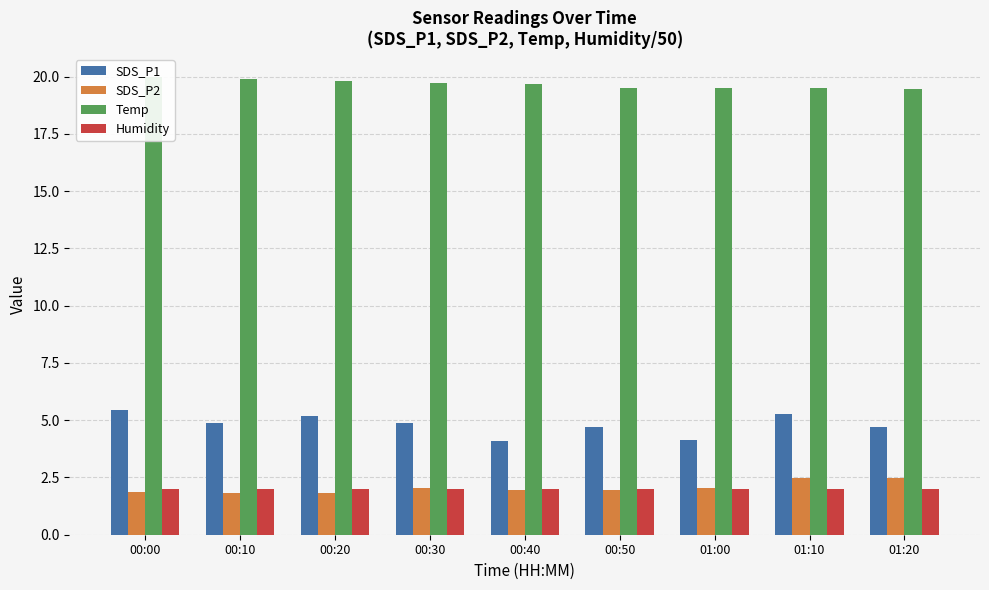

How many Temp values are between 19 and 20?

9